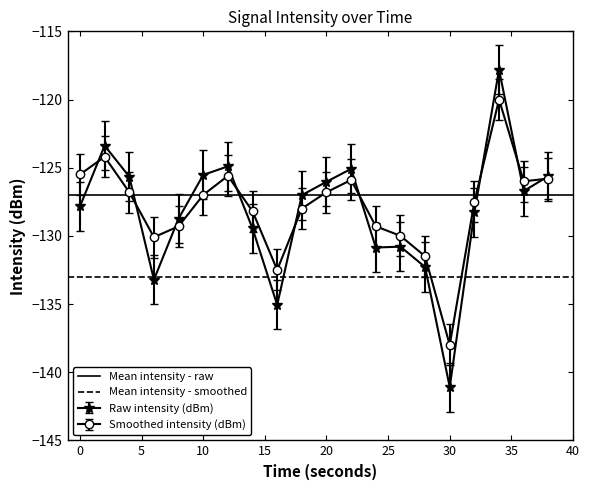

In Smoothed intensity (dBm), how many points are higher than both neighbors (excluding endpoints)?

4